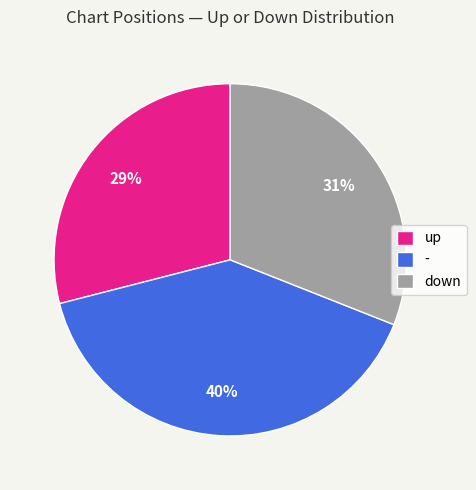

Which category has the smallest portion of the pie?

up